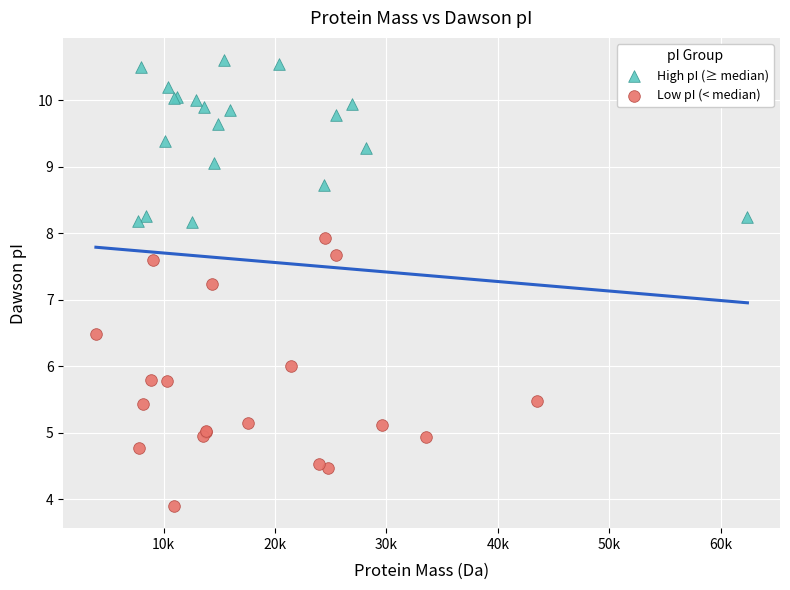

Which series contains the lowest Y value?

Low pI (< median)